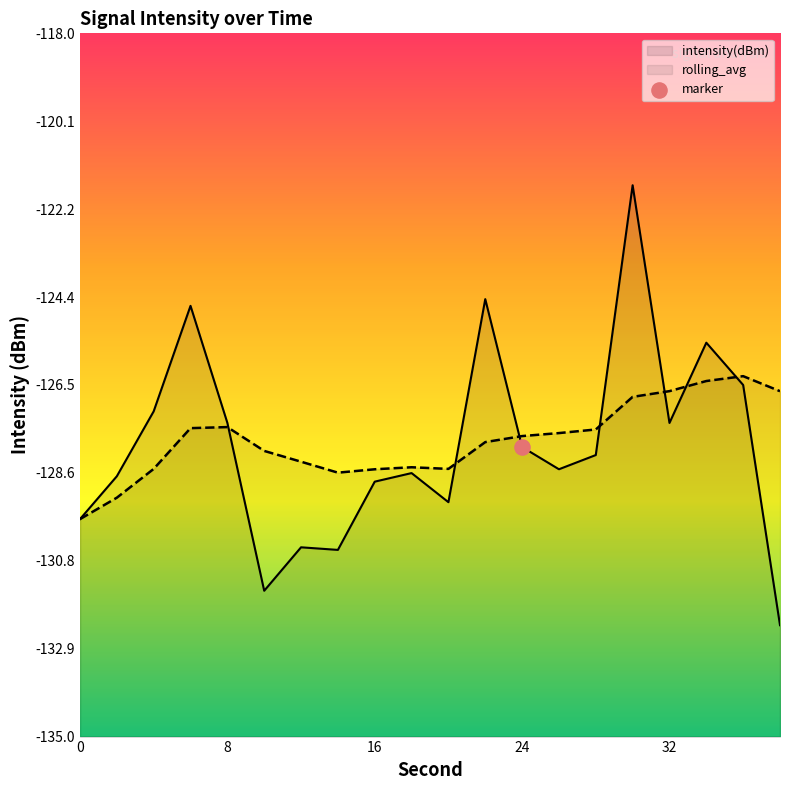

Is the value of intensity(dBm) at 30 greater than the value of rolling_avg at 6?

Yes